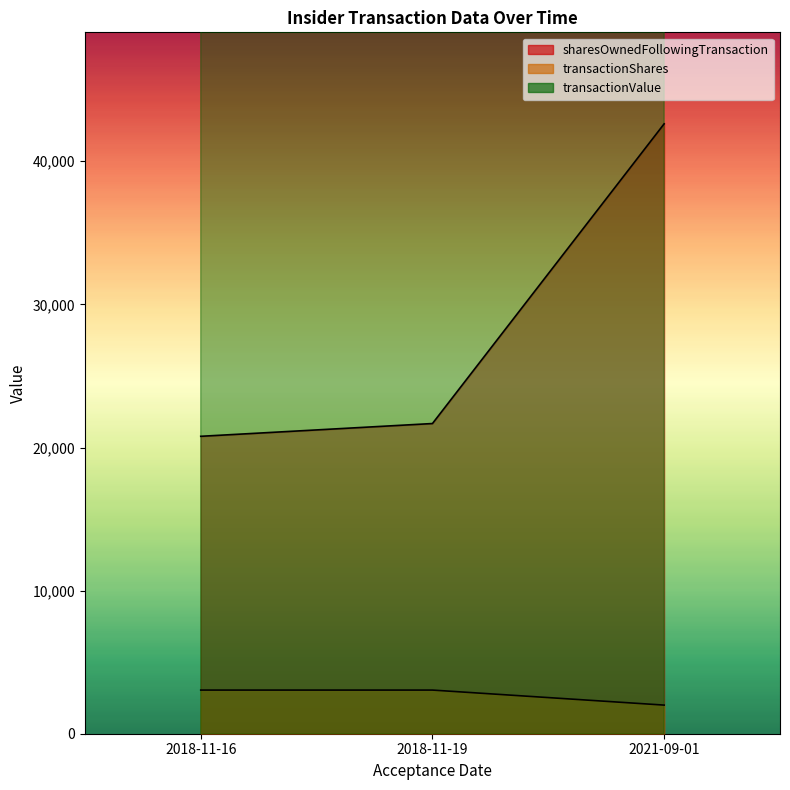

What is the difference between the highest and lowest values at 2018-11-16?

97478